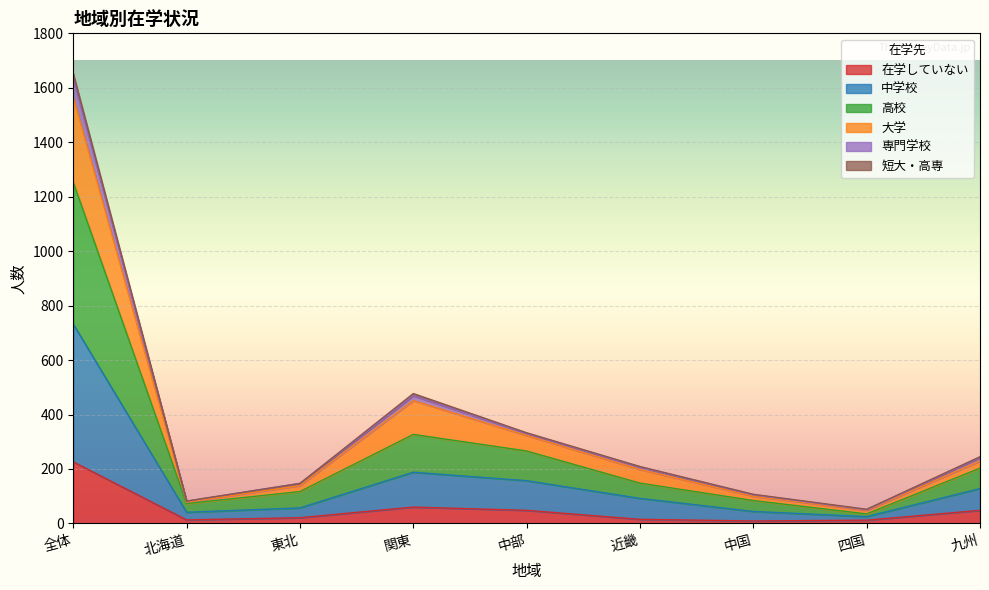

What is the label of the 1st point from the right?

九州